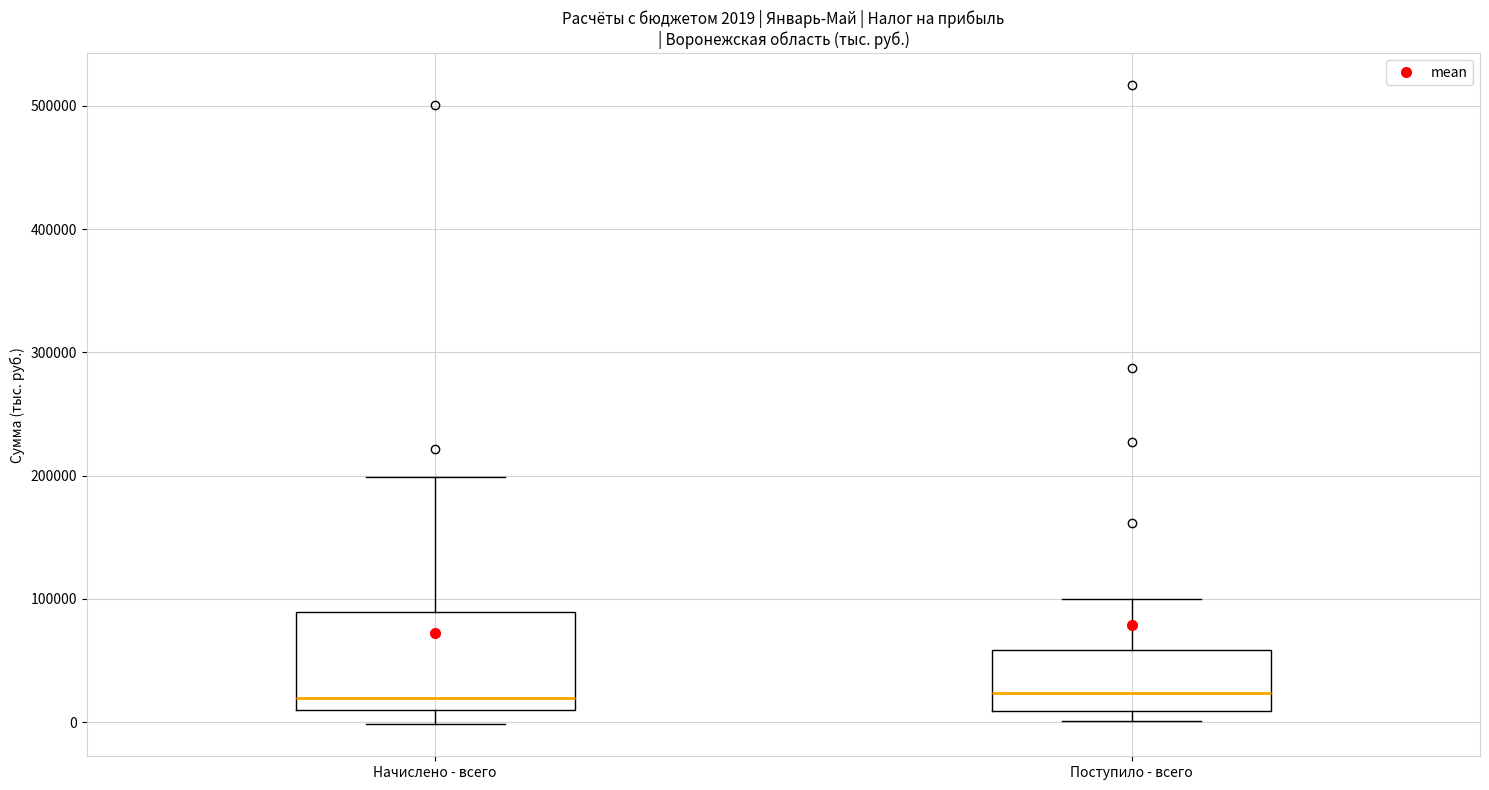

Which box is the tallest, from its lower edge to its upper edge?

Начислено - всего